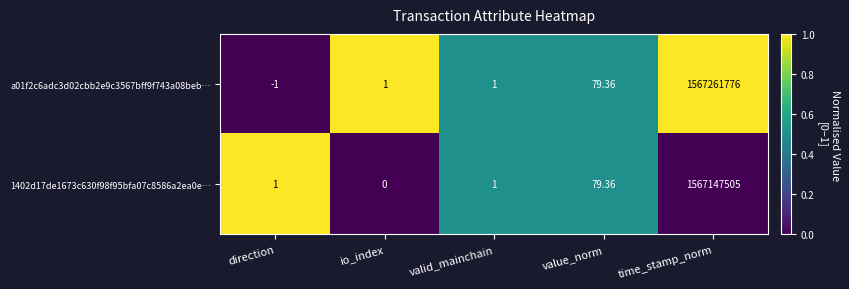

At which label is a01f2c6adc3d02cbb2e9c3567bff9f743a08beb… closest to 783630887?

value_norm